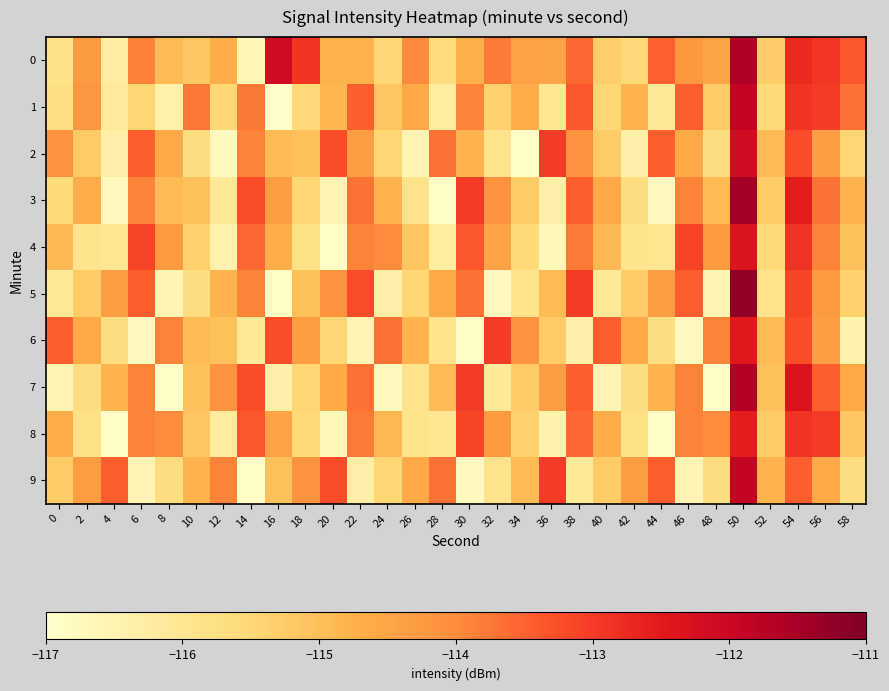

What is the total value across all series at 24?

-1152.0